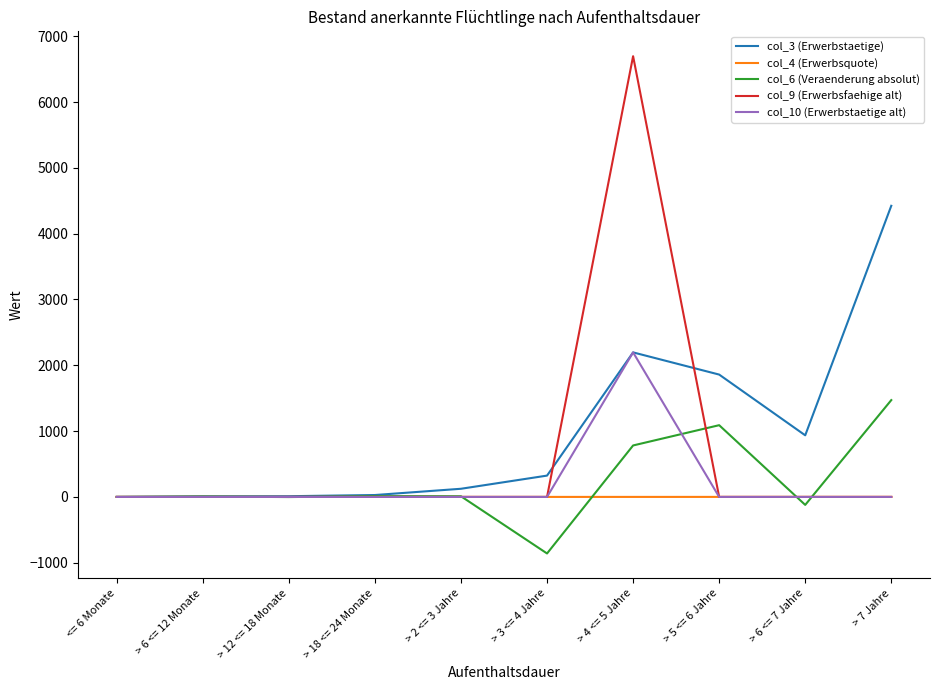

What position from the right is > 6 <= 12 Monate?

9